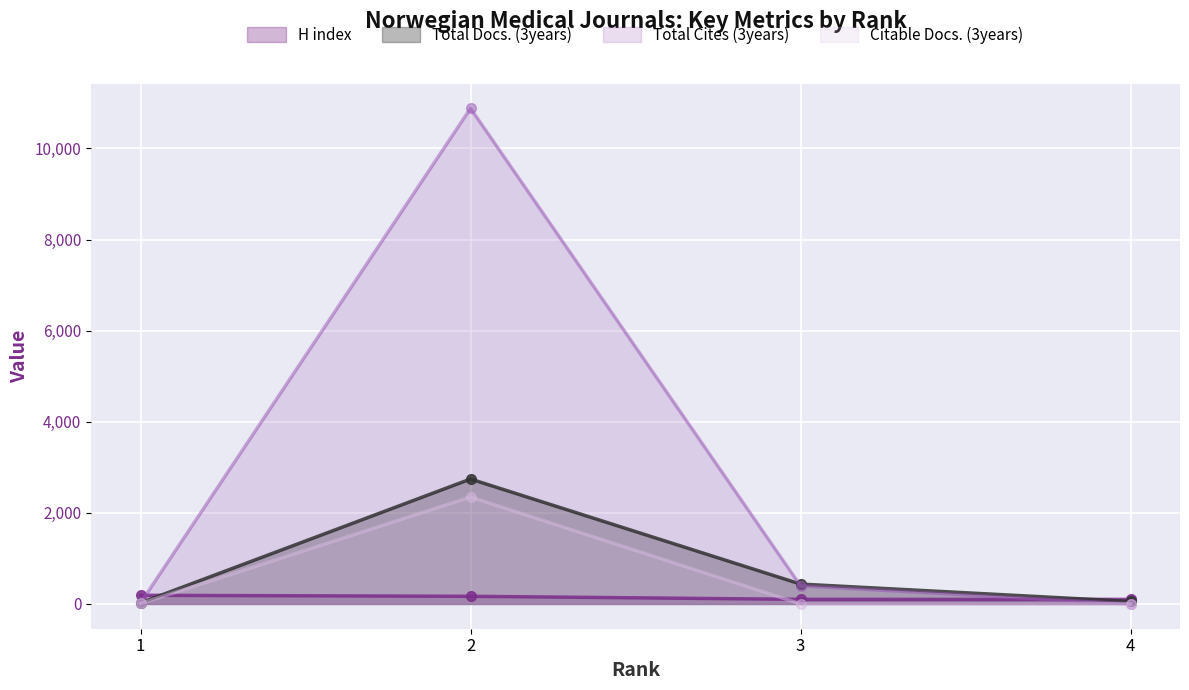

Where do Total Cites (3years) and H index first cross each other?

1 and 2